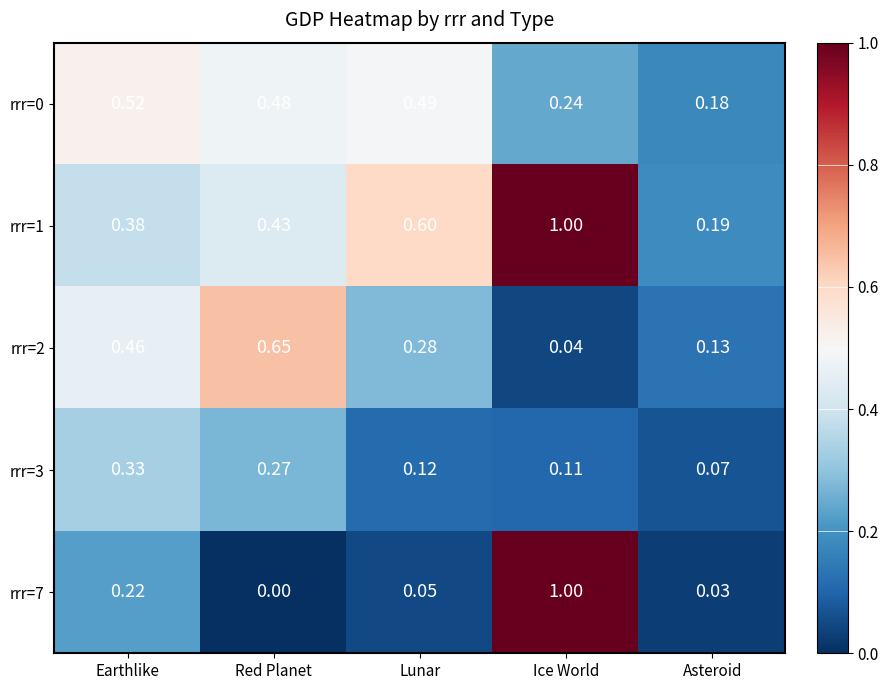

Is the value of rrr=3 at Earthlike greater than the value of rrr=7 at Asteroid?

Yes